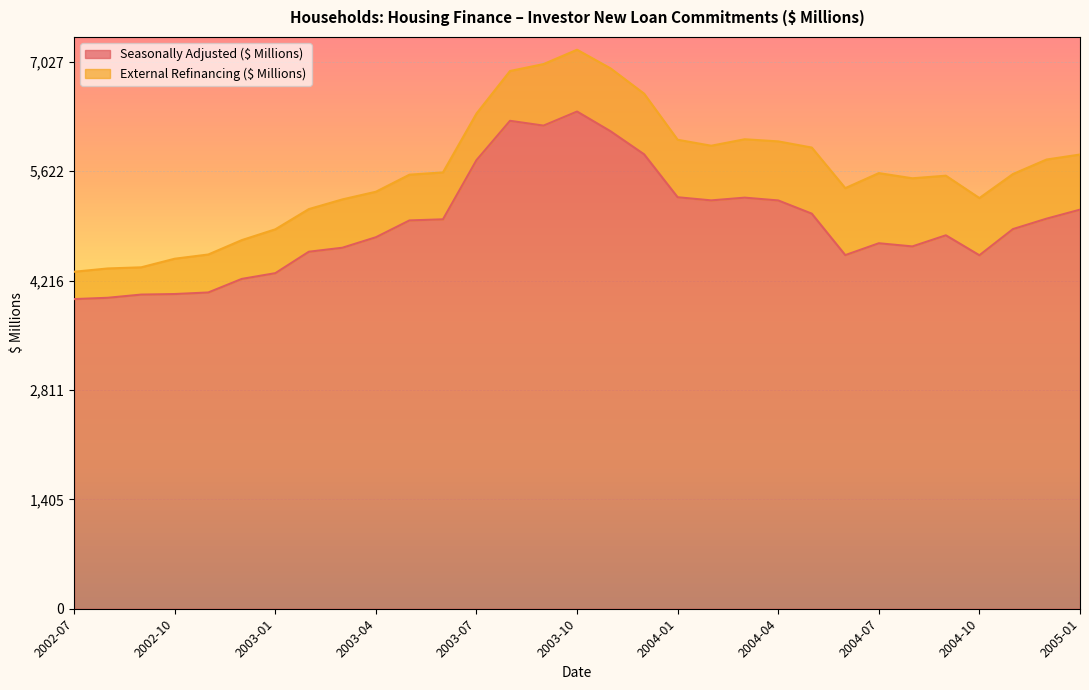

What is the difference between the maximum and minimum values in the Seasonally Adjusted ($ Millions) series?

2409.9